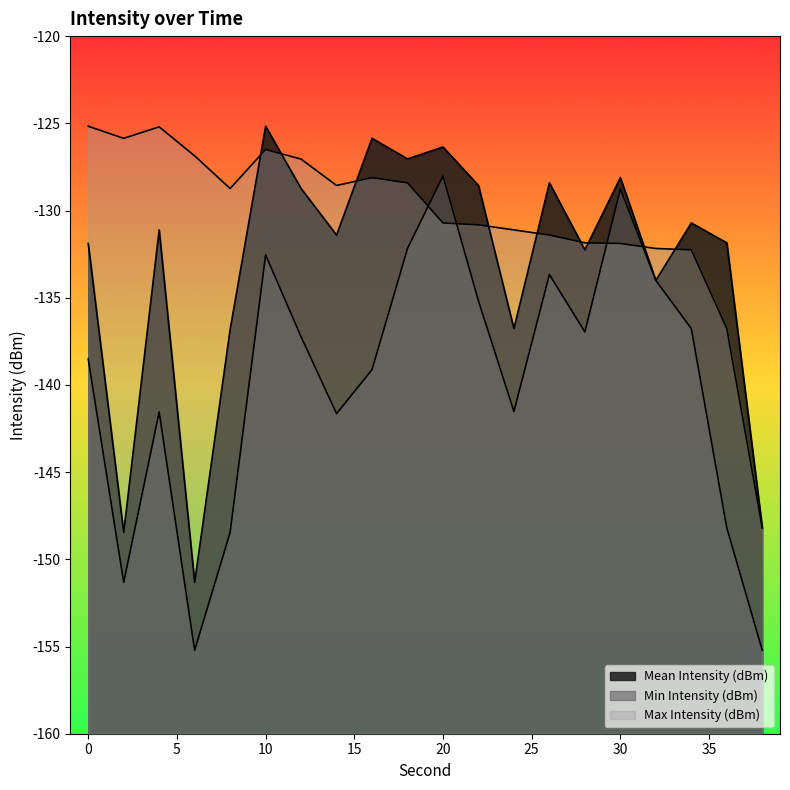

Reading left to right, list all the values displayed in this chart.

Mean Intensity (dBm): 0=-131.9	2=-148.5	4=-131.1	6=-151.3	8=-136.8	10=-125.2	12=-128.7	14=-131.4	16=-125.9	18=-127.0	20=-126.4	22=-128.6	24=-136.8	26=-128.4	28=-132.3	30=-128.1	32=-134.0	34=-130.7	36=-131.9	38=-148.2
Min Intensity (dBm): 0=-138.5	2=-151.3	4=-141.6	6=-155.2	8=-148.5	10=-132.5	12=-137.2	14=-141.6	16=-139.1	18=-132.2	20=-128.0	22=-135.2	24=-141.5	26=-133.7	28=-137.0	30=-128.8	32=-134.0	34=-136.8	36=-148.2	38=-155.2
Max Intensity (dBm): 0=-125.2	2=-125.9	4=-125.2	6=-126.9	8=-128.7	10=-126.5	12=-127.1	14=-128.6	16=-128.1	18=-128.4	20=-130.7	22=-130.8	24=-131.1	26=-131.4	28=-131.9	30=-131.9	32=-132.2	34=-132.3	36=-136.8	38=-148.2